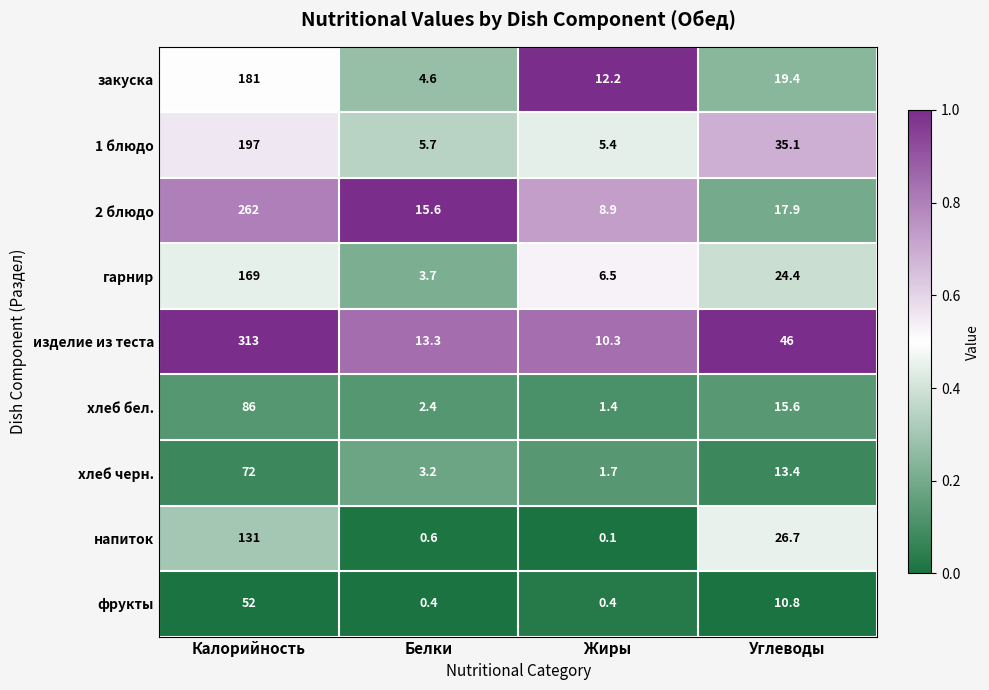

At which category does the chart reach its minimum across all series?

Жиры